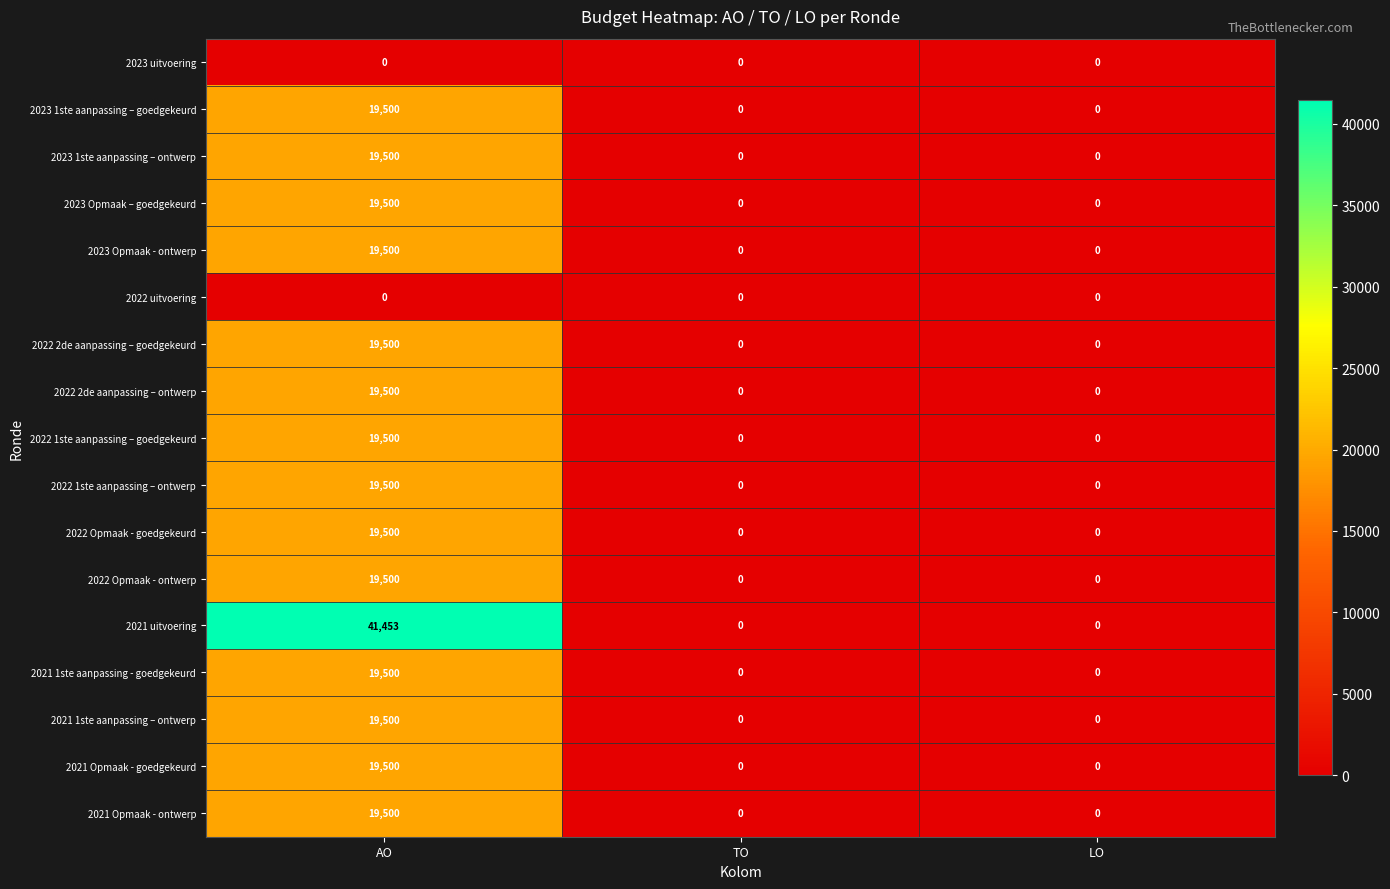

What is the sum of all 2022 2de aanpassing – goedgekeurd values?

19500